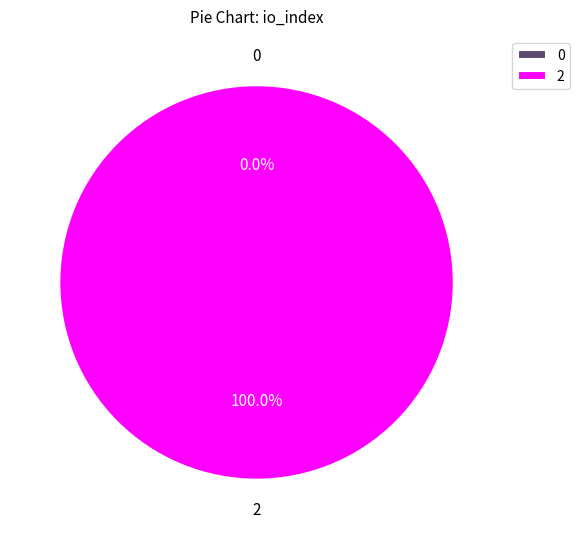

Rank the categories by value from highest to lowest.

tx_index_2, tx_index_0